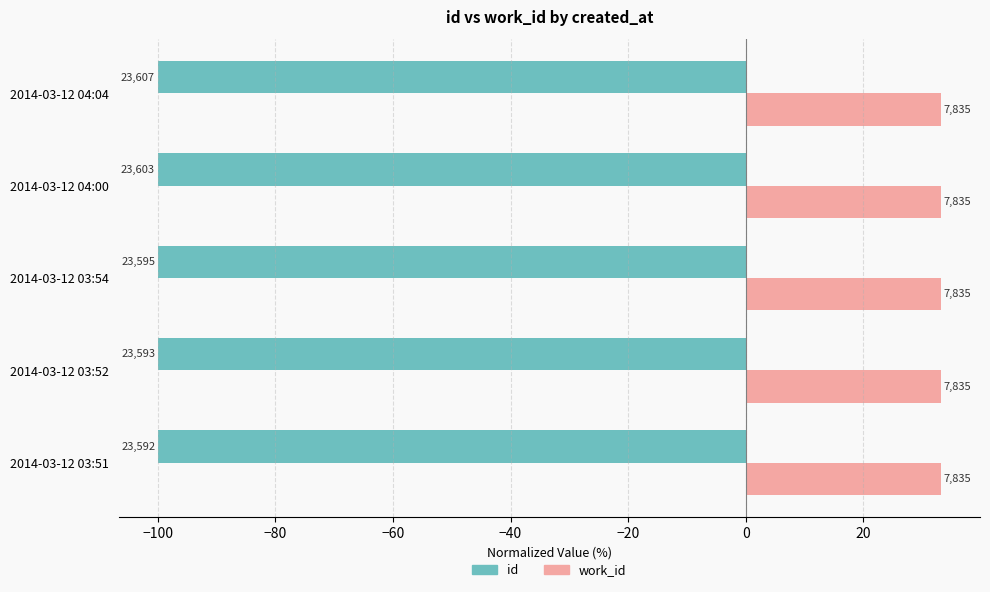

Which series has the widest spread of values?

id